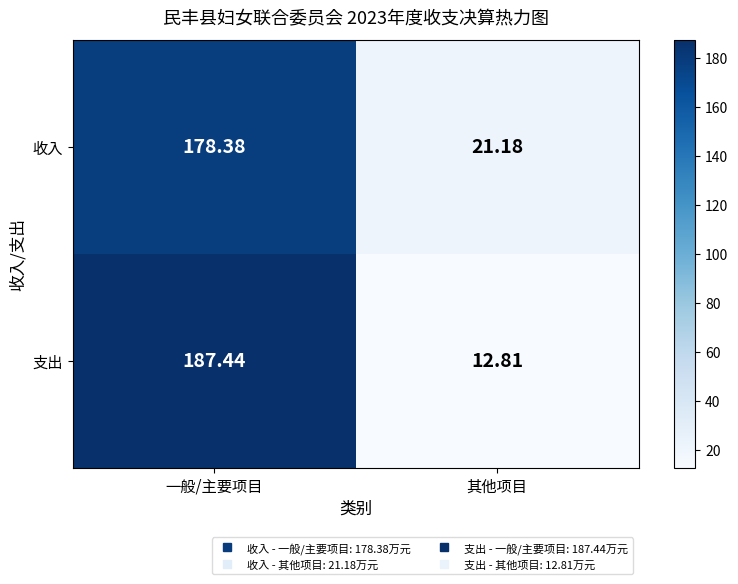

At which label is 支出 closest to 100?

其他项目